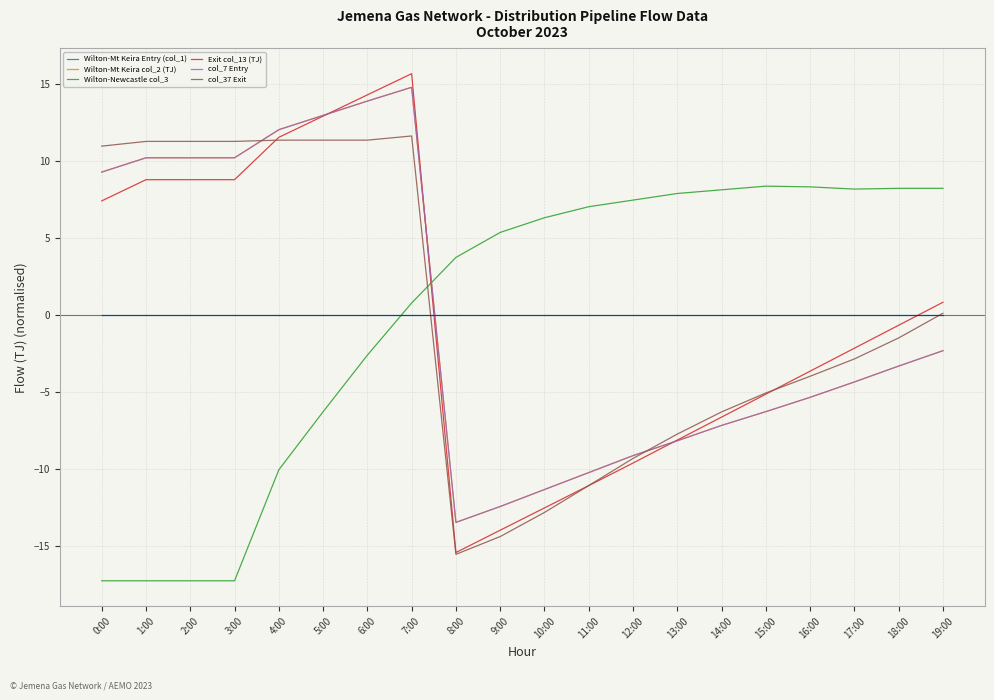

Is it true that col_37 Exit equals 11.4 at 6:00?

True